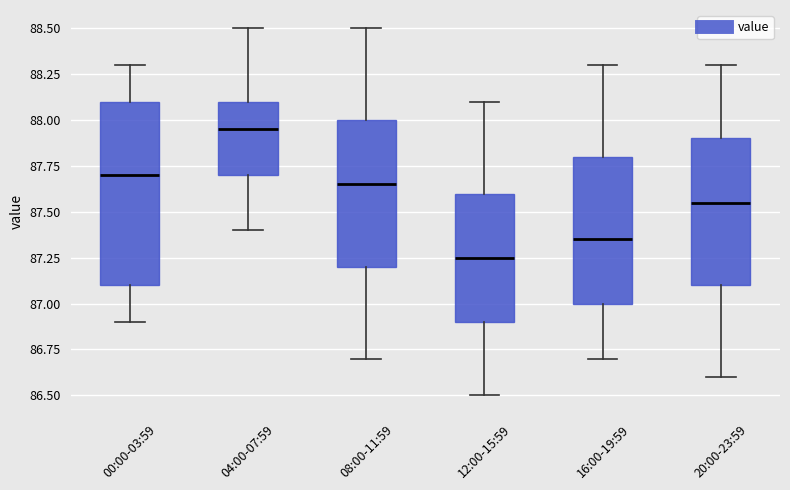

Which box is the tallest, from its lower edge to its upper edge?

00:00-03:59